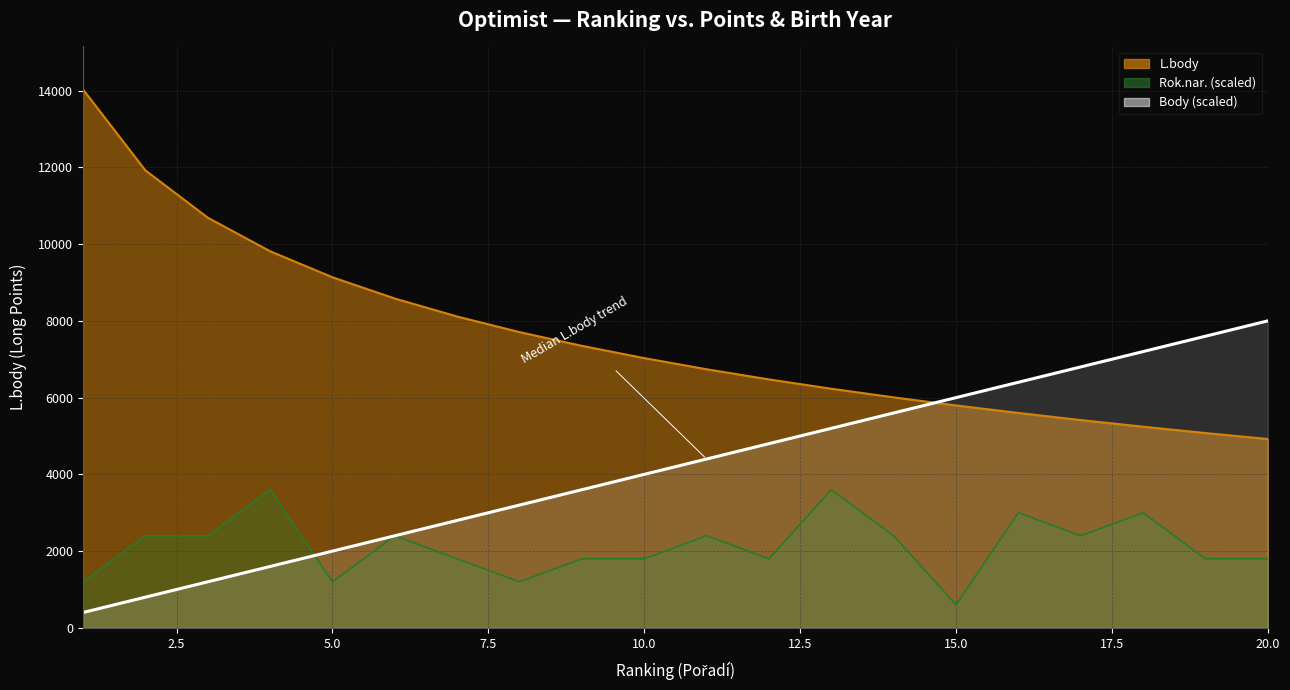

The Body series shows 2000 at 5. True or false?

True